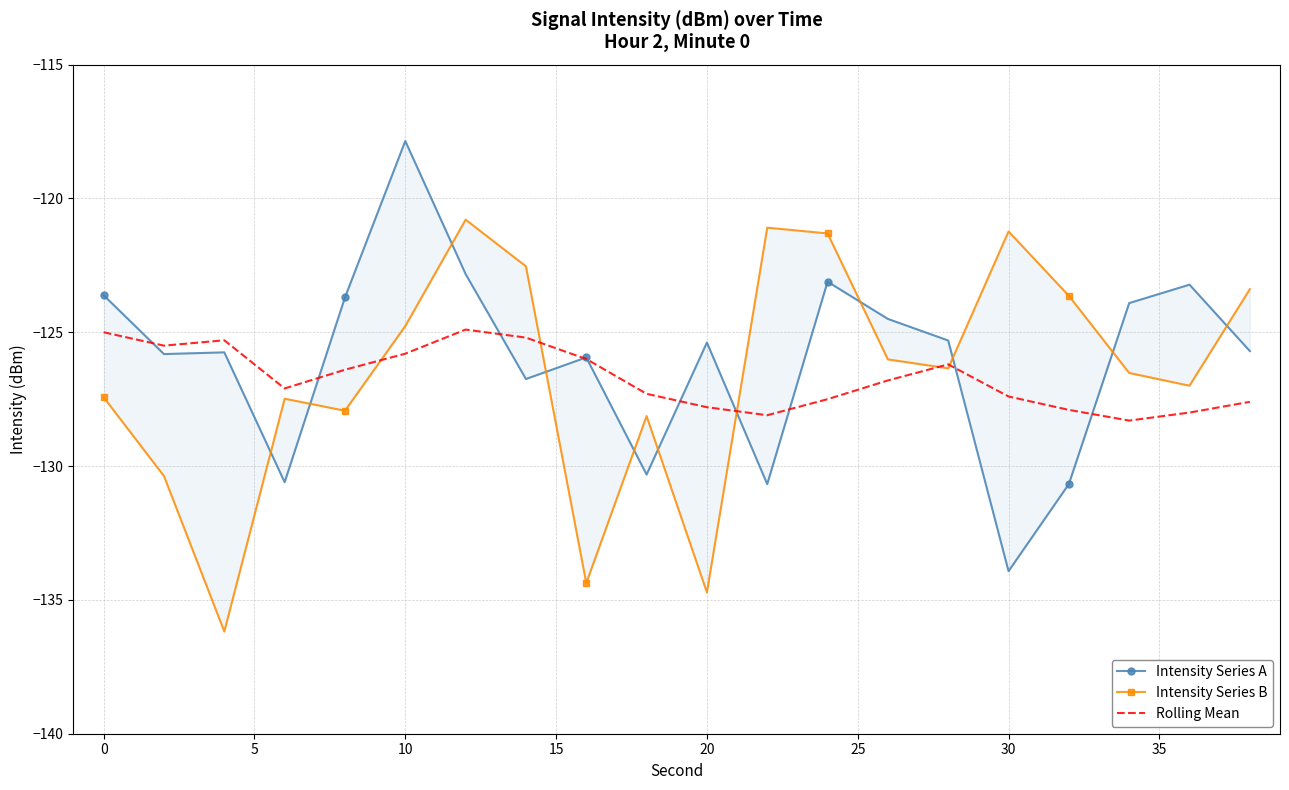

How many lines are shown in the chart?

3